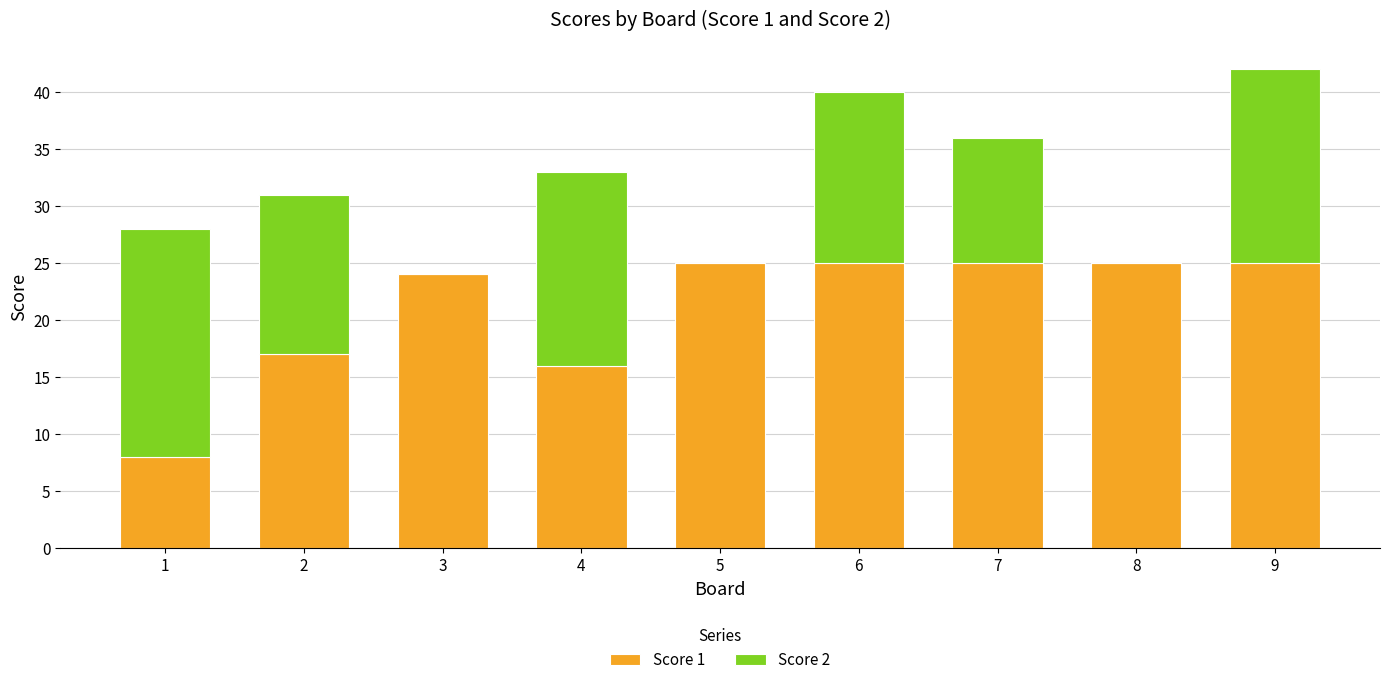

Are the bars grouped side by side (vs. stacked)?

No